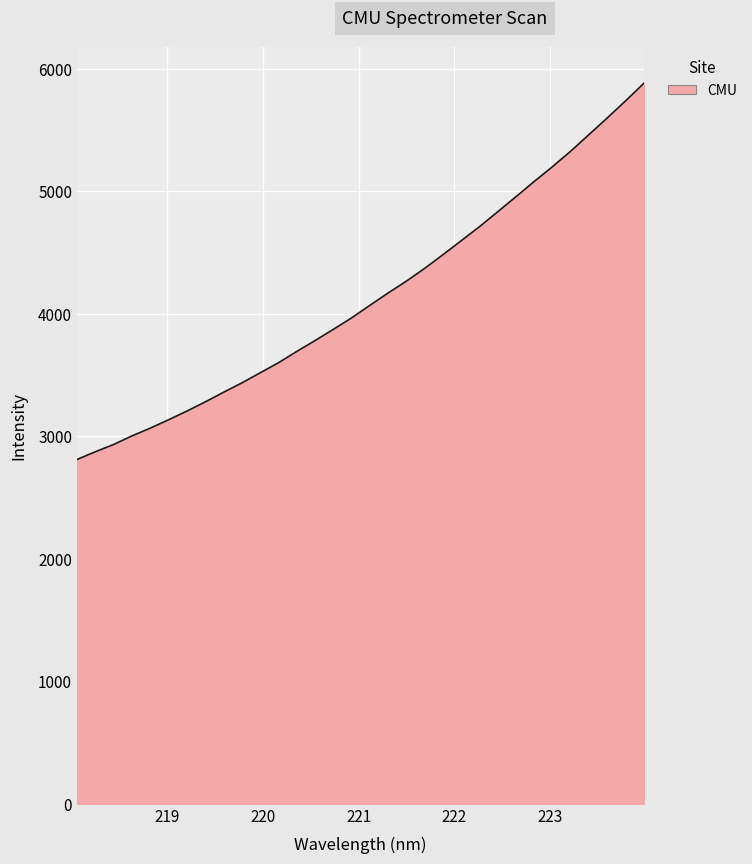

What is the difference between the maximum and minimum values?

3072.0